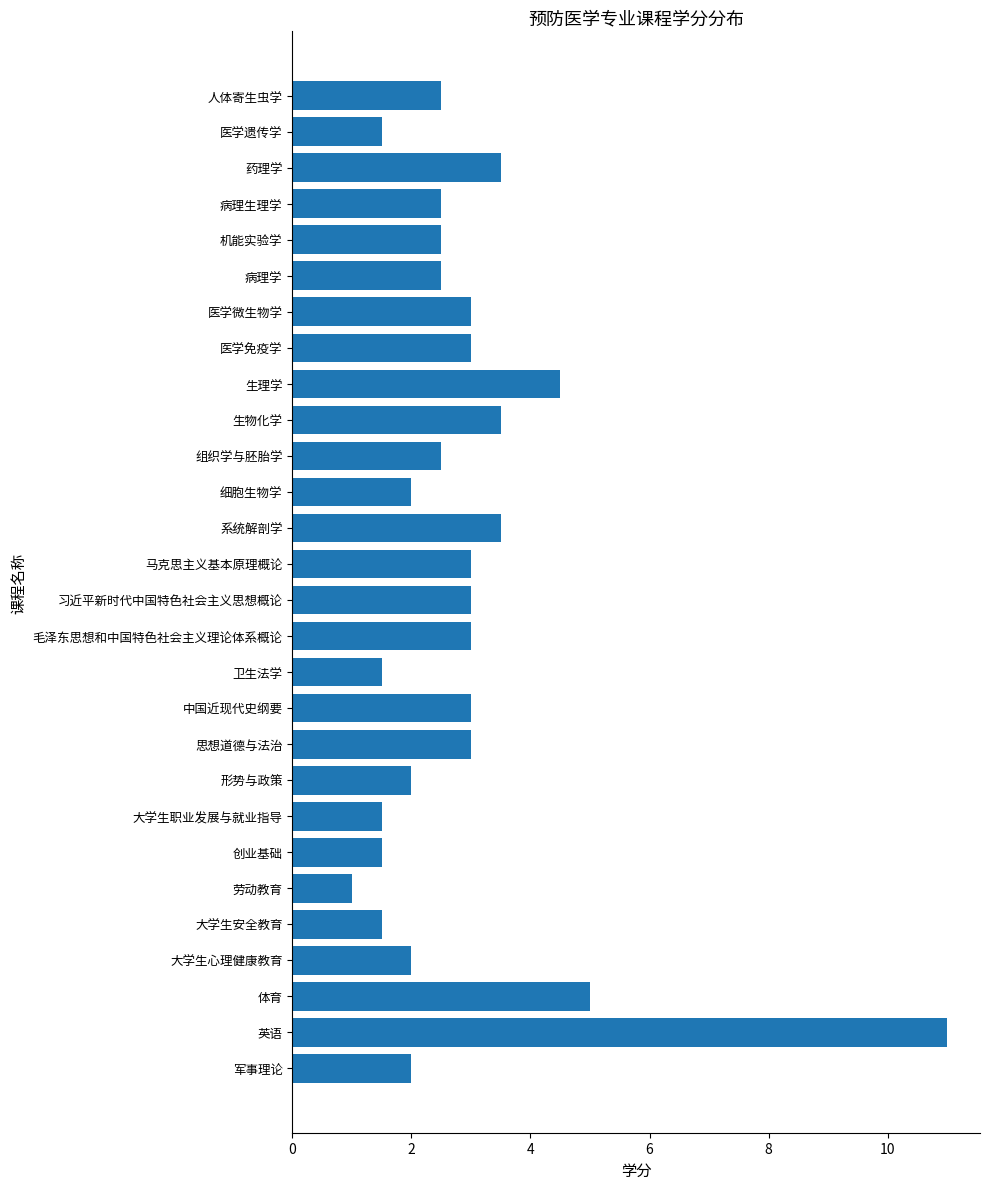

What is the greatest value displayed?

11.0